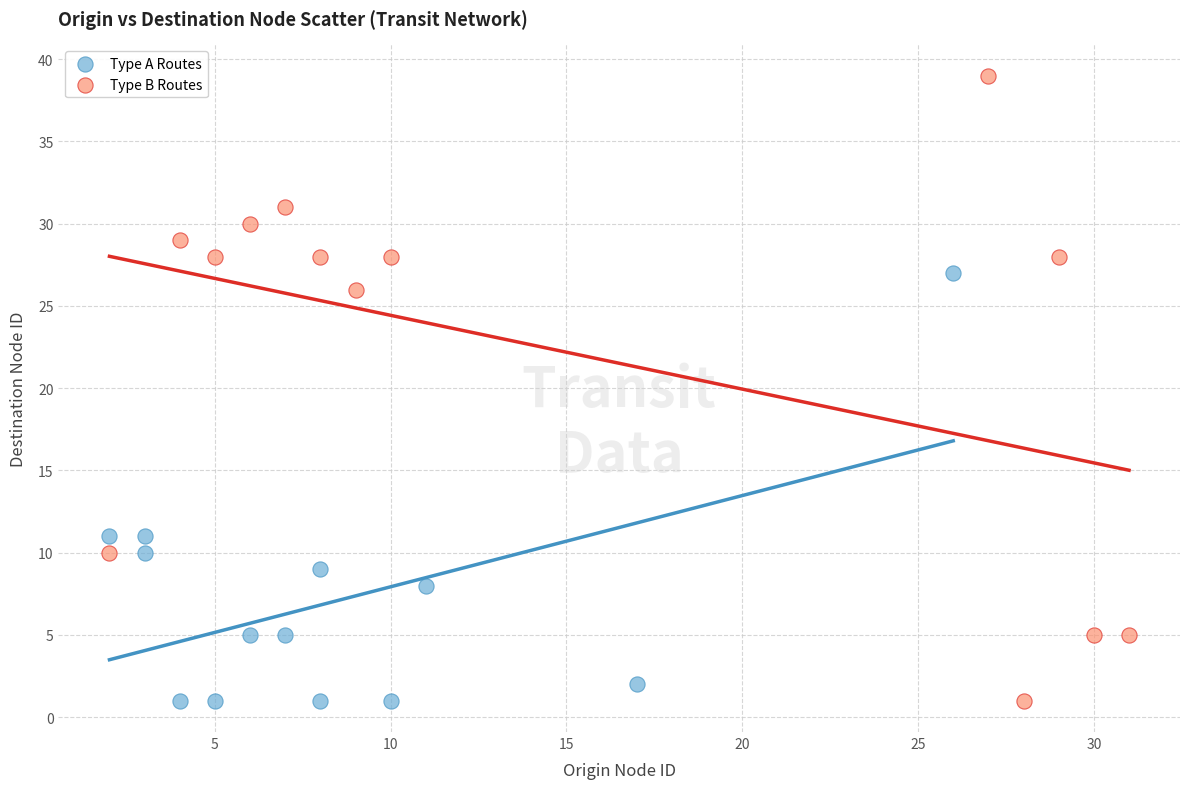

Which series reaches the maximum Y coordinate?

Type B Routes